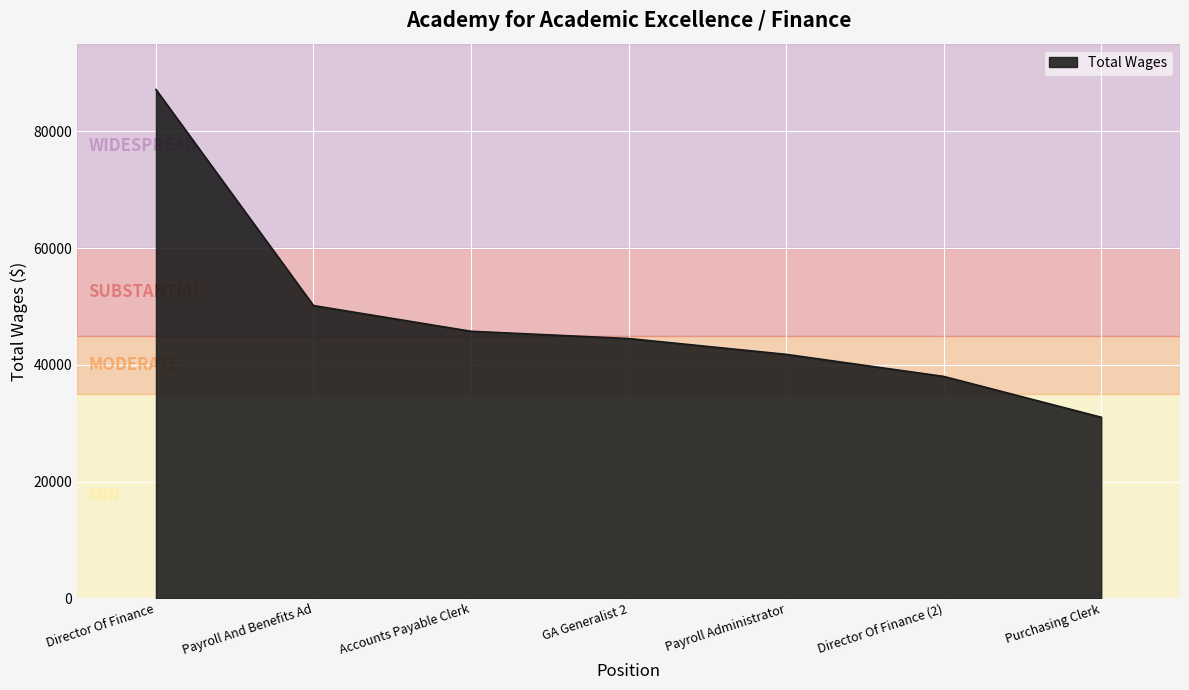

What position from the left is Director Of Finance (2)?

6